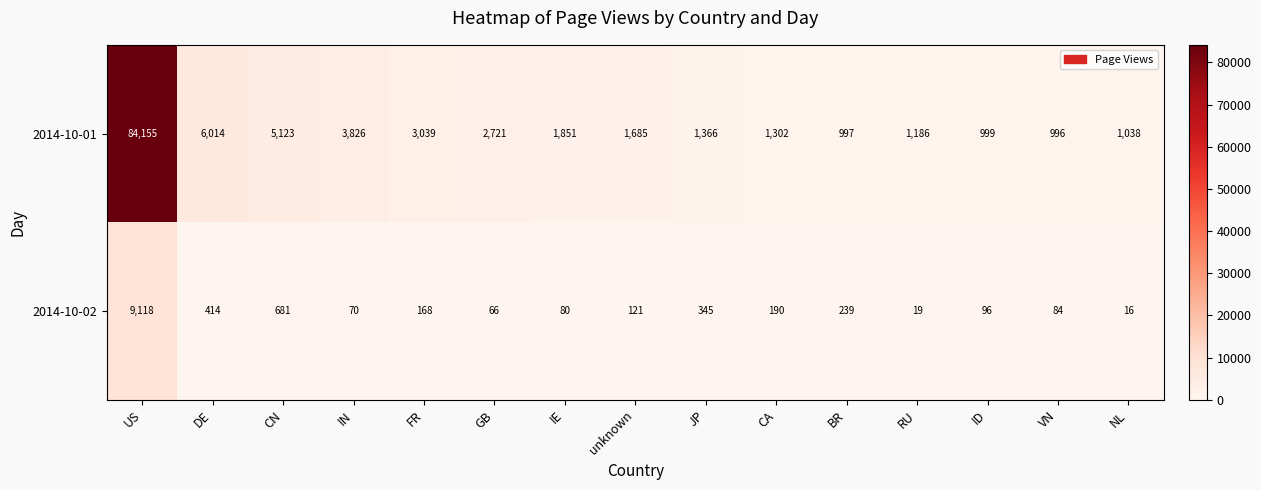

At IE, list the series in order from smallest to largest.

2014-10-02, 2014-10-01